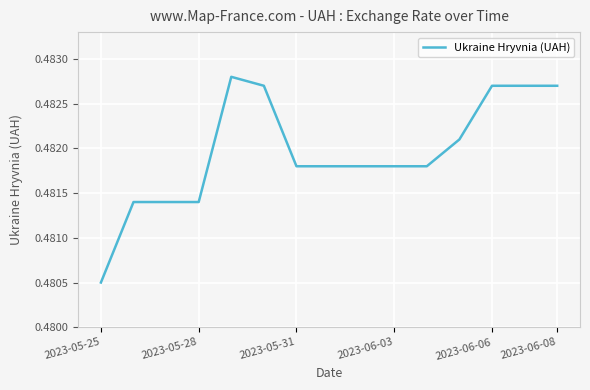

The value at 2023-05-31 is 0.7. True or false?

False